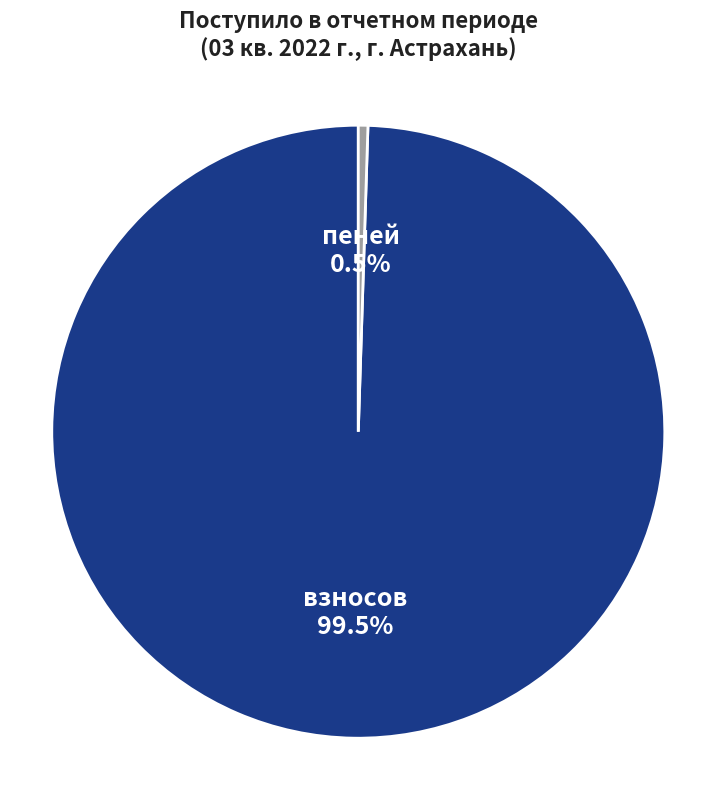

What portion of the pie excludes взносов?

0.5%